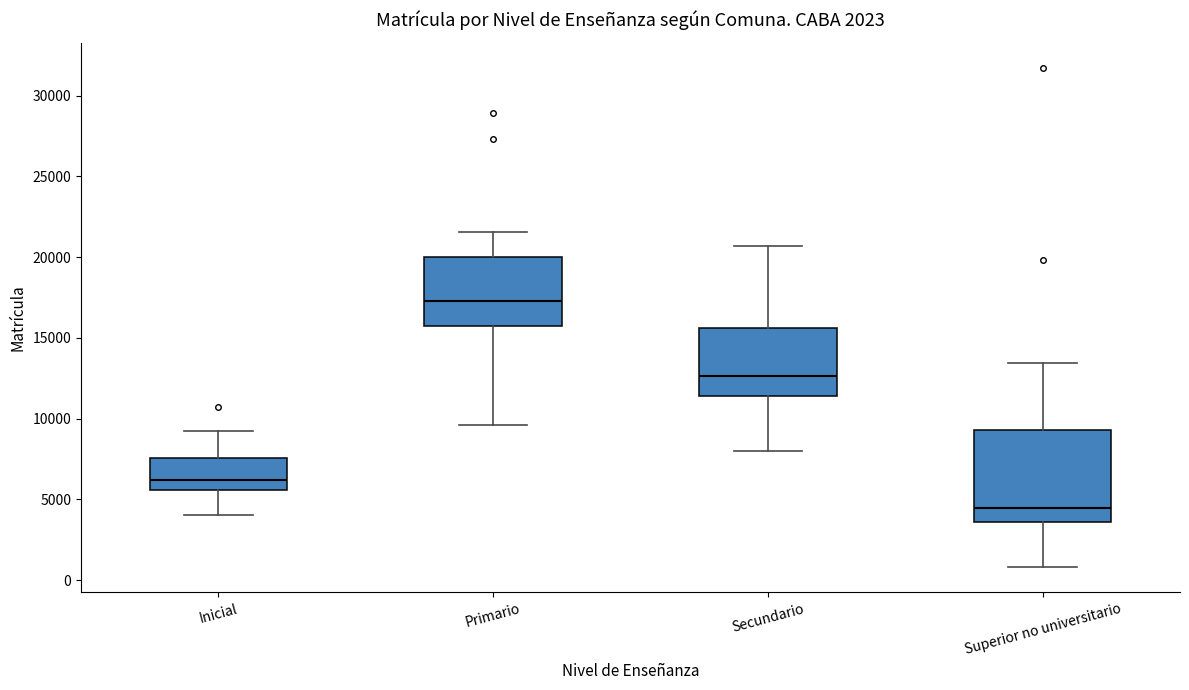

Reading left to right, read every box against the y-axis: the position of its median line, the range the box covers, and the ends of its whiskers. The values are not printed on the chart, so give them approximately, as read against the axis.

Inicial: median 6000, box 5500 to 7500, whiskers 4000 to 9000
Primario: median 17500, box 15500 to 20000, whiskers 9500 to 21500
Secundario: median 12500, box 11500 to 15500, whiskers 8000 to 20500
Superior no universitario: median 4500, box 3500 to 9500, whiskers 1000 to 13500